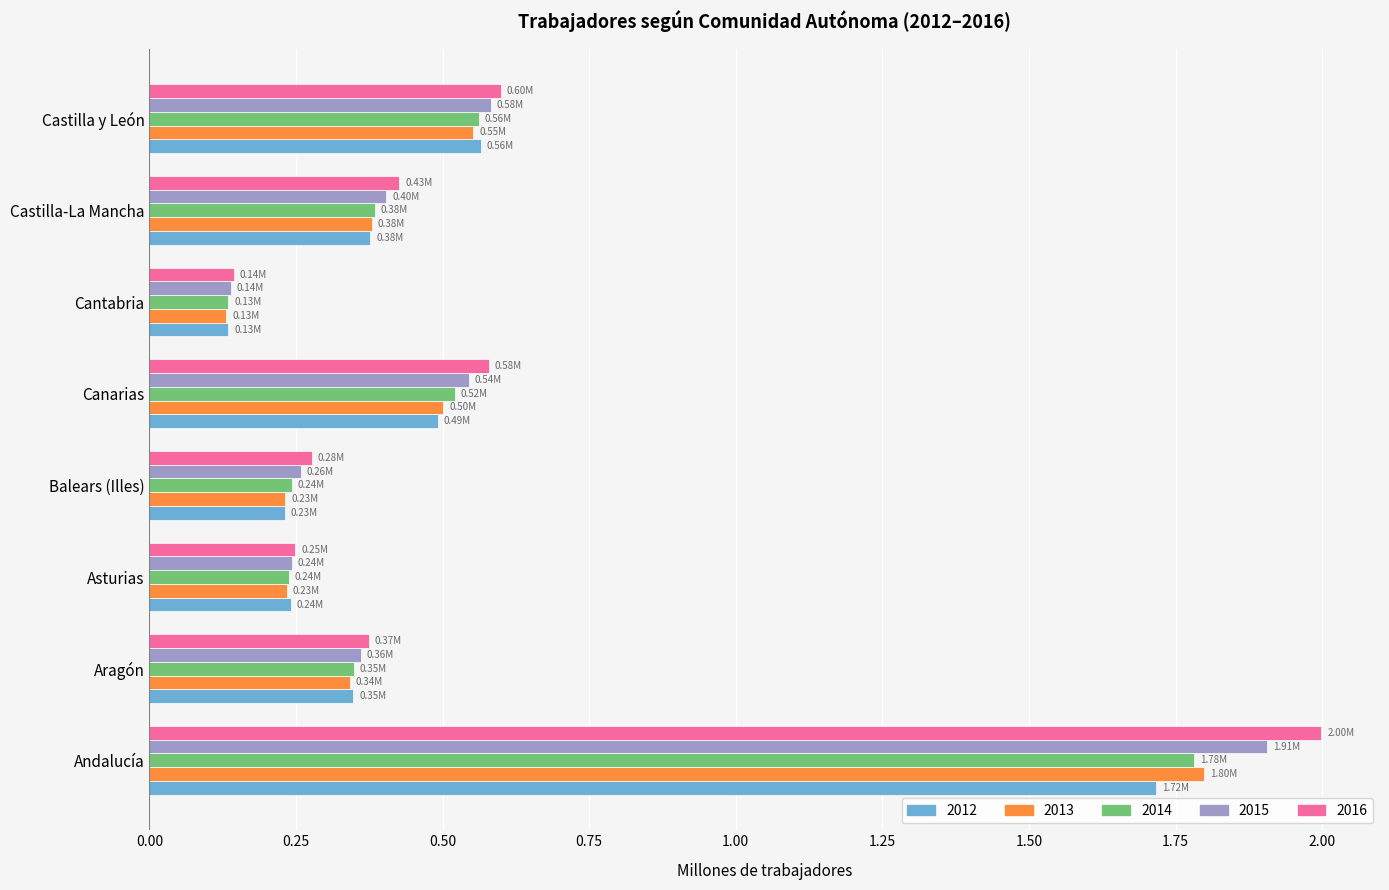

Is the value of 2016 at Andalucía greater than the value of 2012 at Balears (Illes)?

Yes